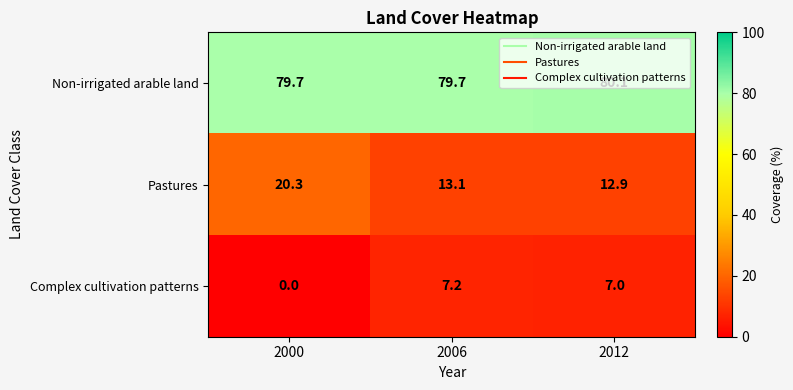

What is the difference between the highest and lowest values at 2012?

73.1